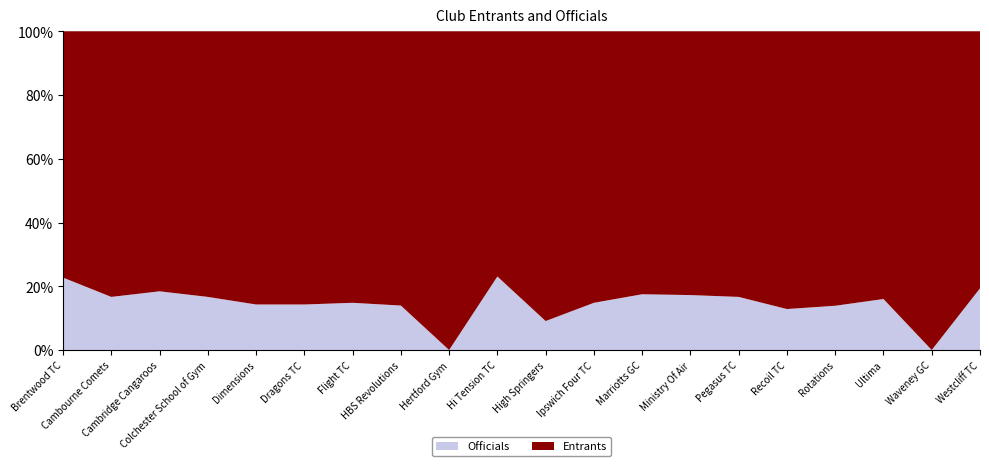

Reading left to right, list all the values displayed in this chart.

Entrants: Brentwood Trampoline Club=17	Cambourne Comets=30	Cambridge Cangaroos=31	Colchester School of Gymnastics=20	Dimensions=30	Dragons Trampoline Club=6	Flight TC=23	HBS Revolutions=37	Hertford Gymnastics=10	Hi Tension TC=10	High Springers=20	Ipswich Four TC=23	Marriotts Gymnastics Club=33	Ministry Of Air=24	Pegasus Trampoline Club=25	Recoil Trampoline Club=61	Rotations=31	Ultima=21	Waveney Gymnastics Club=10	Westcliff Trampoline Club=25
Officials: Brentwood Trampoline Club=5	Cambourne Comets=6	Cambridge Cangaroos=7	Colchester School of Gymnastics=4	Dimensions=5	Dragons Trampoline Club=1	Flight TC=4	HBS Revolutions=6	Hertford Gymnastics=0	Hi Tension TC=3	High Springers=2	Ipswich Four TC=4	Marriotts Gymnastics Club=7	Ministry Of Air=5	Pegasus Trampoline Club=5	Recoil Trampoline Club=9	Rotations=5	Ultima=4	Waveney Gymnastics Club=0	Westcliff Trampoline Club=6